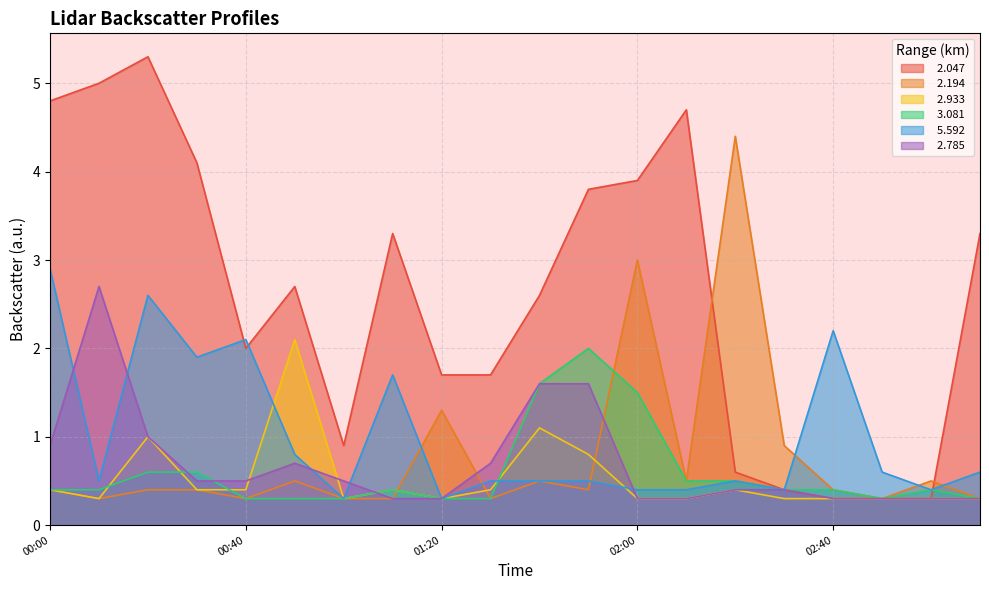

What is the difference between the highest and lowest values at 2015/02/13 02:50?

0.3